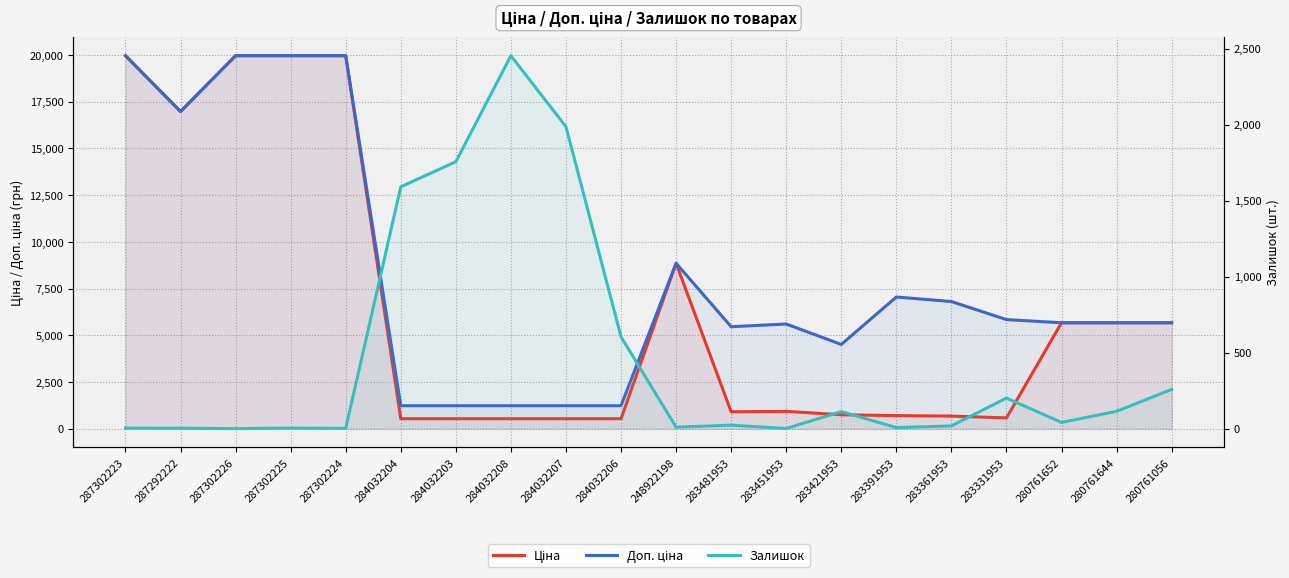

At 284032203, list the series in order from smallest to largest.

Ціна, Доп. ціна, Залишок